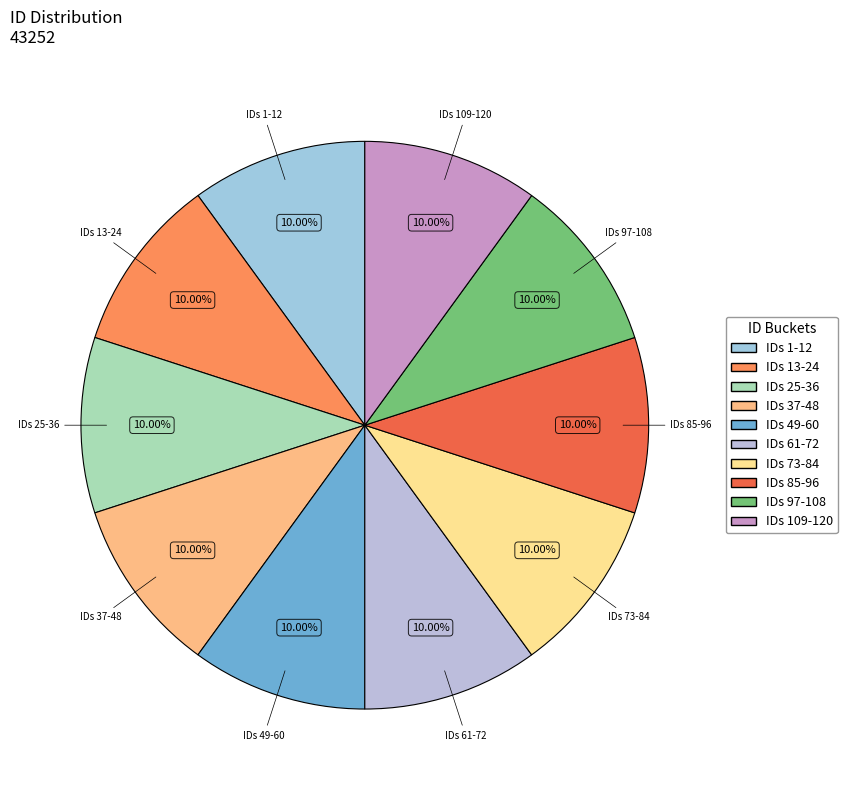

How many slices are in this pie chart?

10